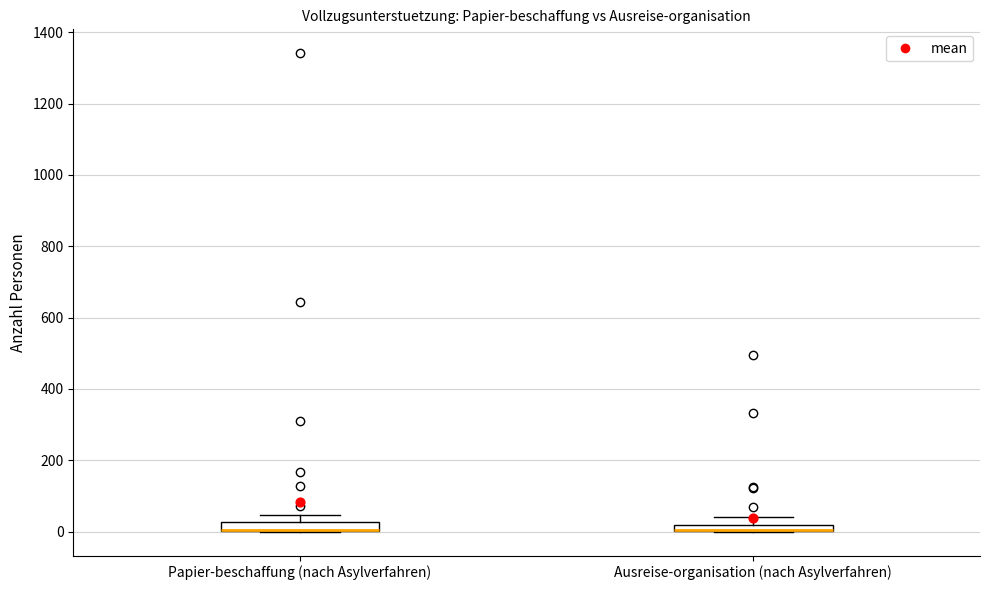

Where is the upper edge of the box for Ausreise-organisation (nach Asylverfahren) on the y-axis? The values are not printed on the chart, so give them approximately, as read against the axis.

20